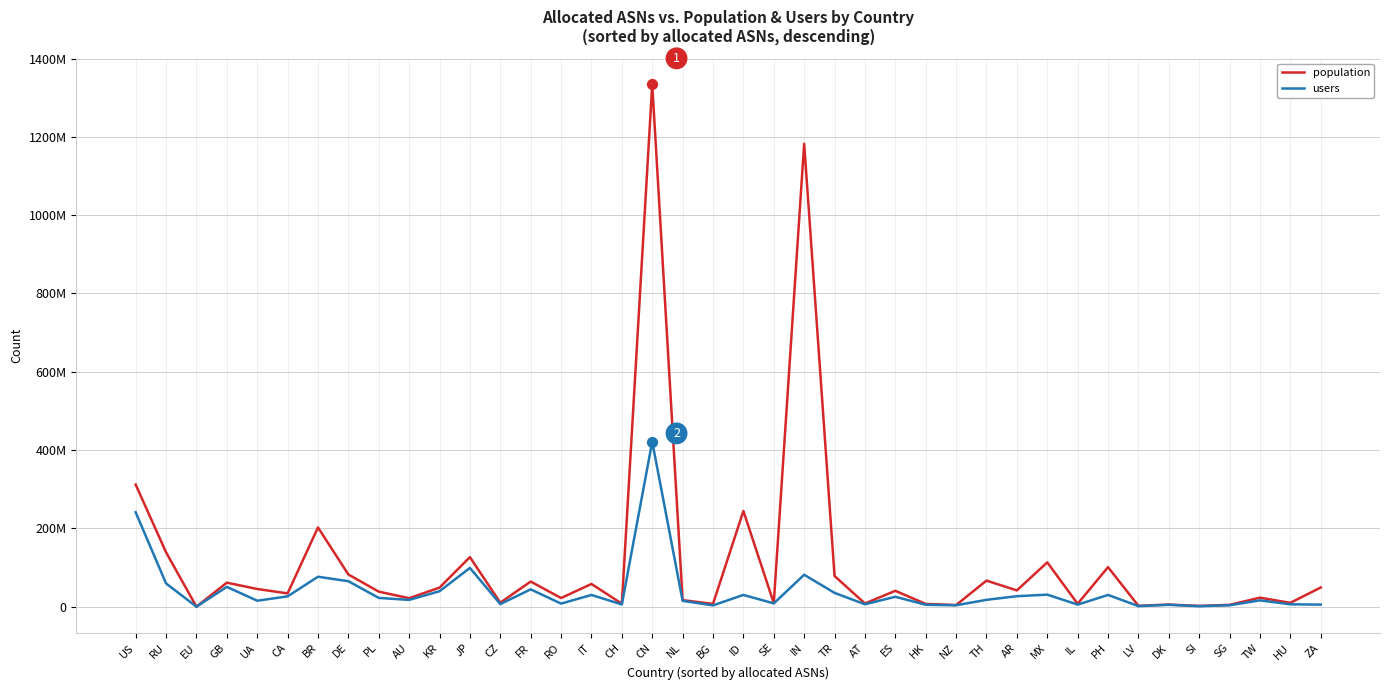

What are all the series names shown in the legend?

population, users